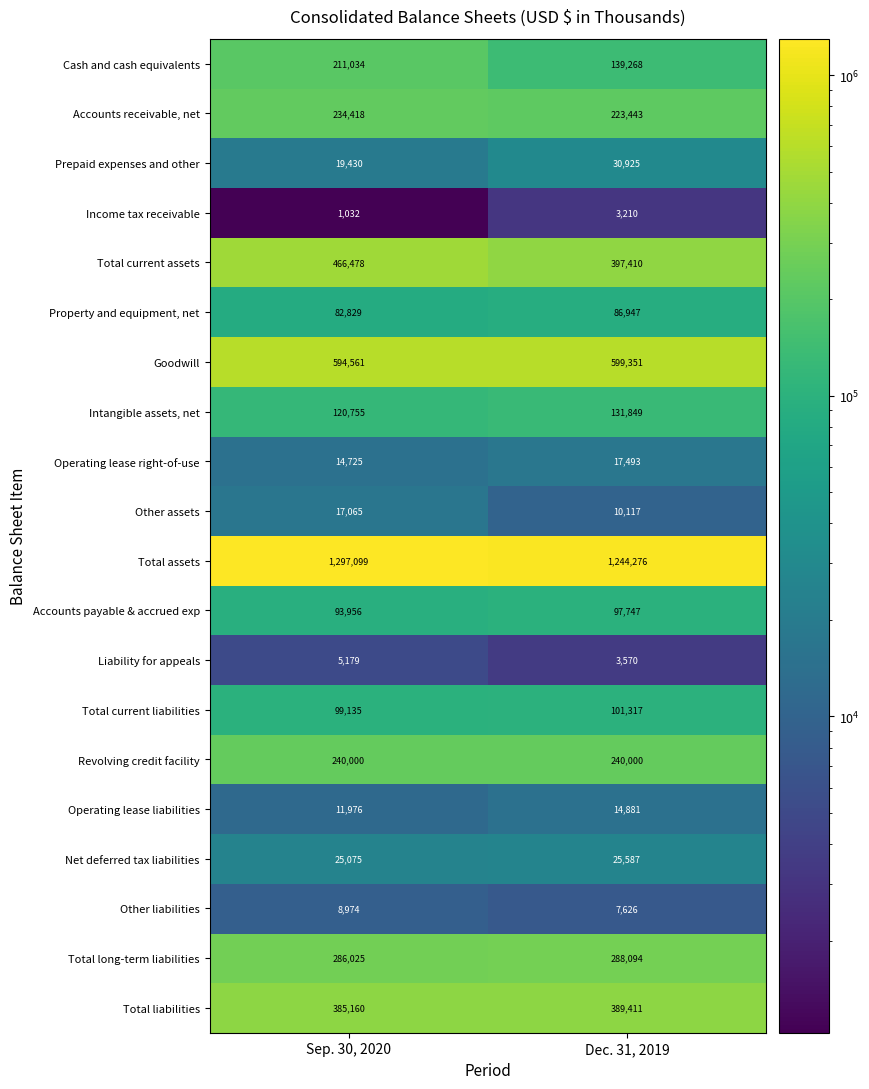

How many distinct data groups are displayed?

20